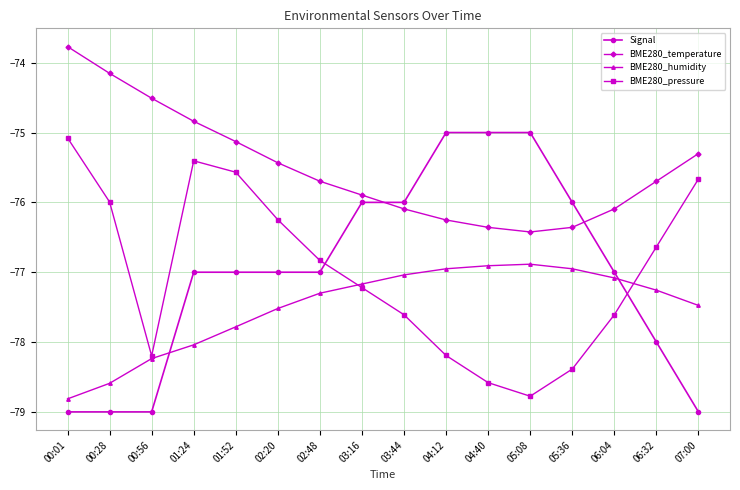

At which label does BME280_humidity reach its minimum?

00:01